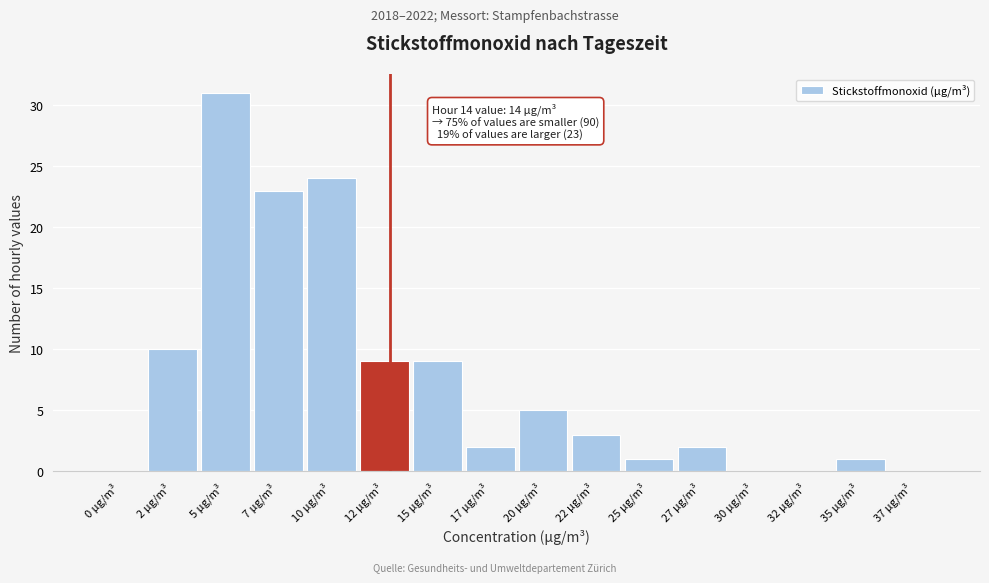

Reading left to right, what are all the values shown in this chart?

0 µg/m³=0	2 µg/m³=10	5 µg/m³=31	7 µg/m³=23	10 µg/m³=24	12 µg/m³=9	15 µg/m³=9	17 µg/m³=2	20 µg/m³=5	22 µg/m³=3	25 µg/m³=1	27 µg/m³=2	30 µg/m³=0	32 µg/m³=0	35 µg/m³=1	37 µg/m³=0